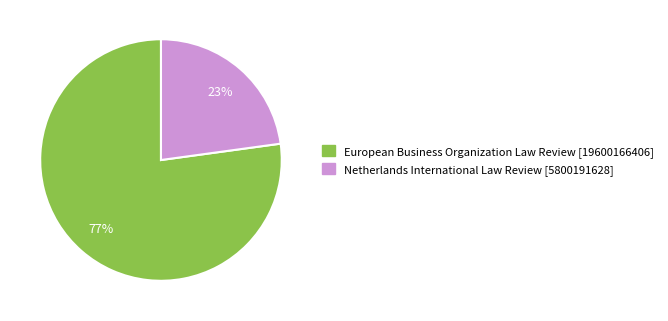

Is the sum of Netherlands International Law Review and European Business Organization Law Review greater than half?

Yes